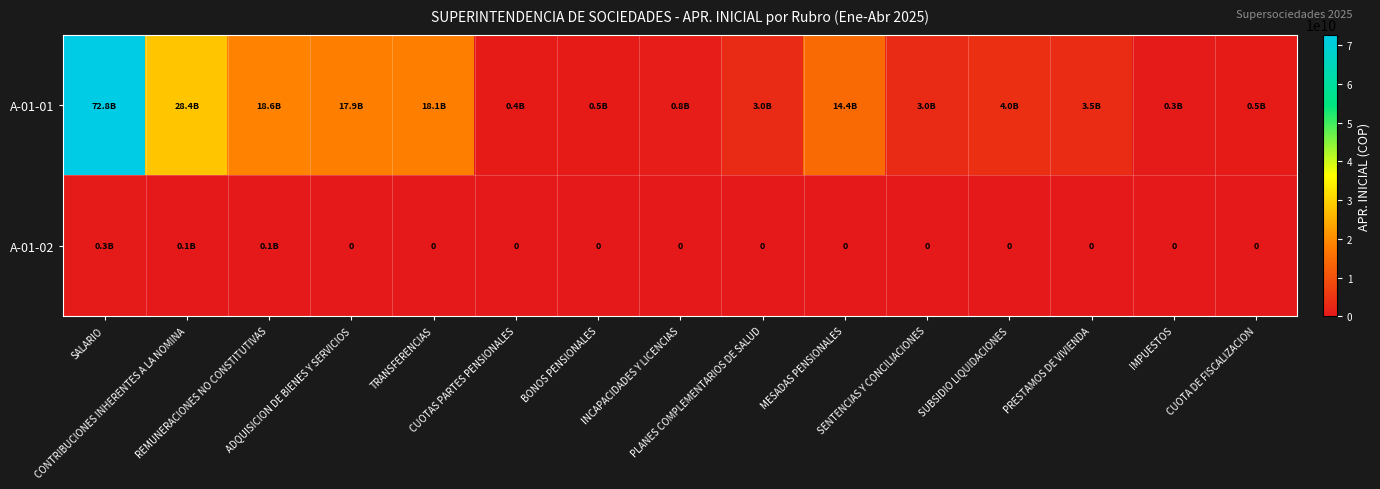

Is the value of A-01-02 at TRANSFERENCIAS greater than the value of A-01-01 at CUOTA DE FISCALIZACION?

No